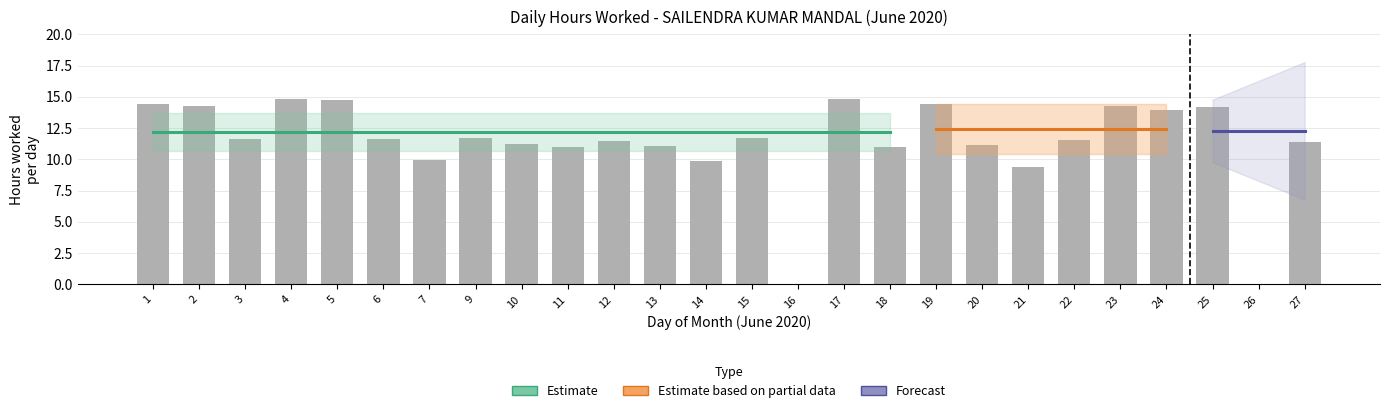

What is the difference between the maximum and minimum values?

14.8